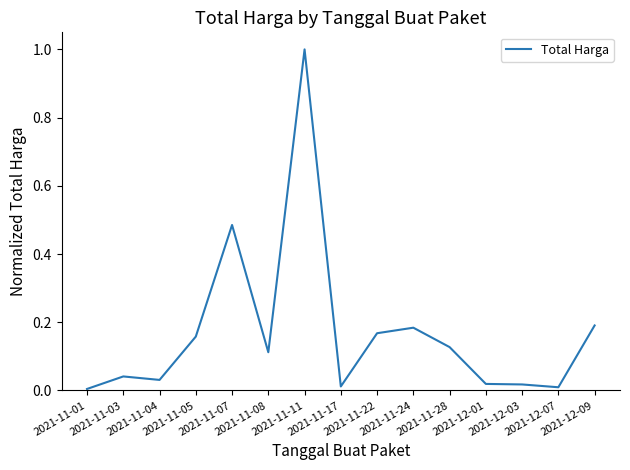

What is the difference between the maximum and minimum values?

1.0